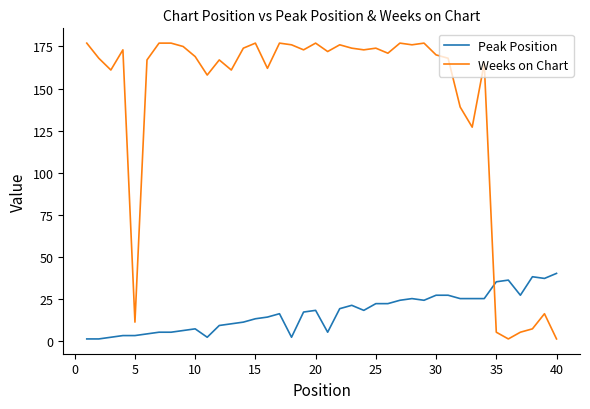

What is the maximum value shown in the chart?

177